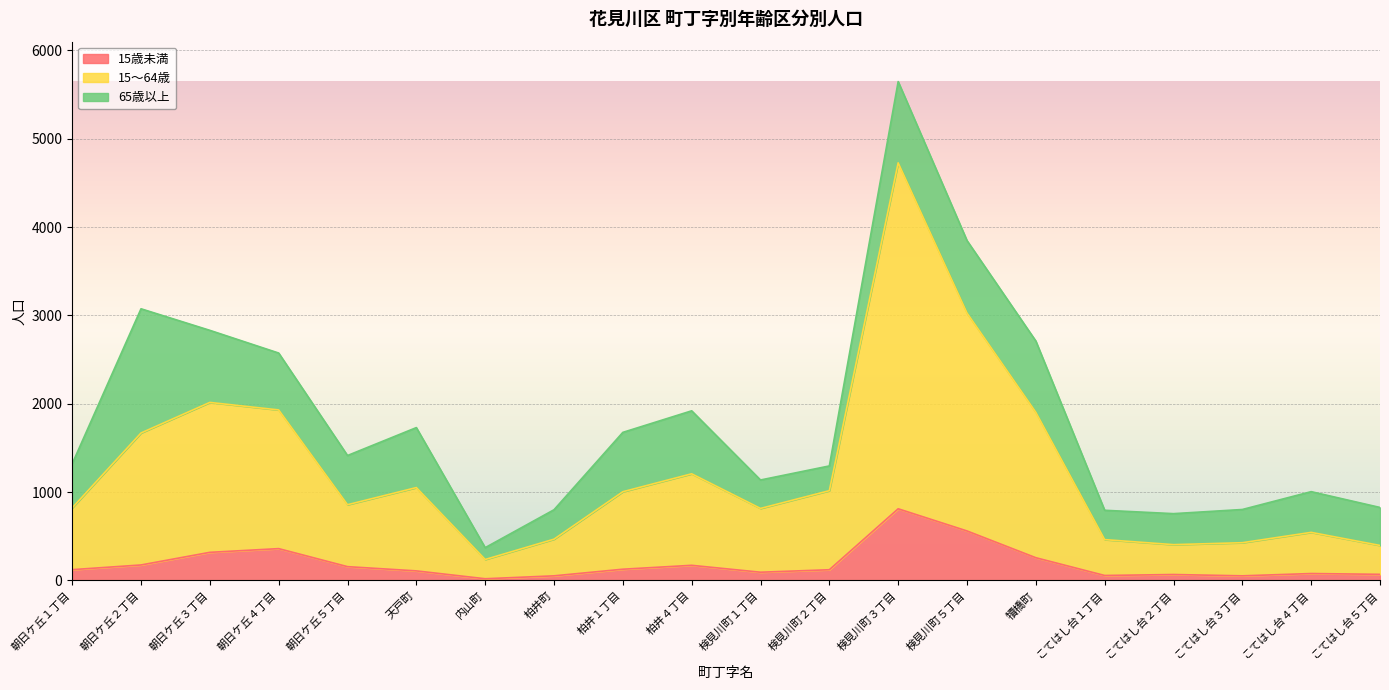

How many data points in 15歳未満 are above 122?

9